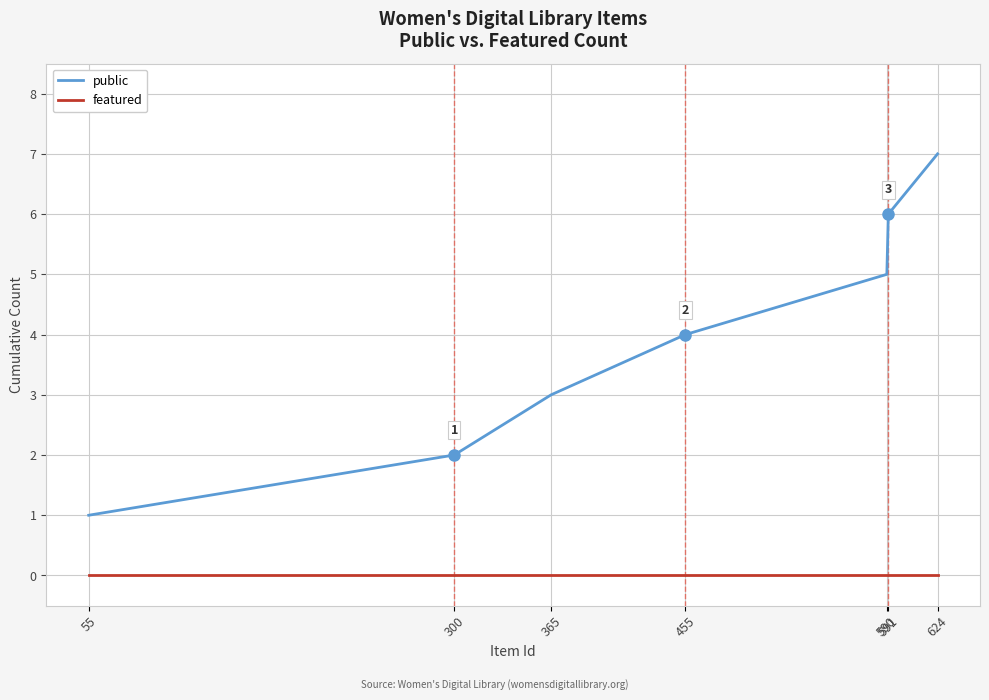

Which series has the largest total across all categories?

public